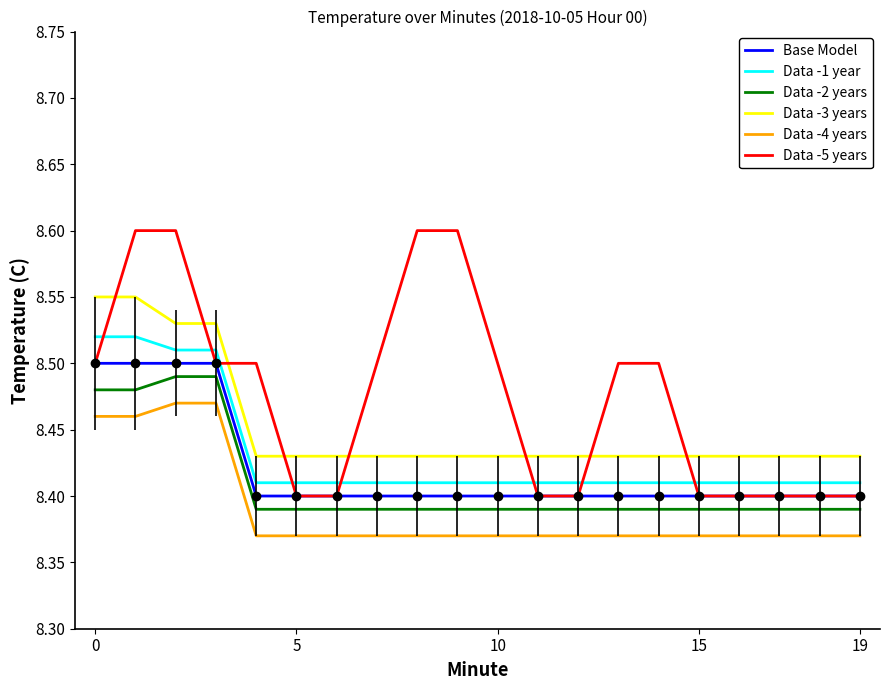

Count the Data -3 years values in the range 8 to 9.

20